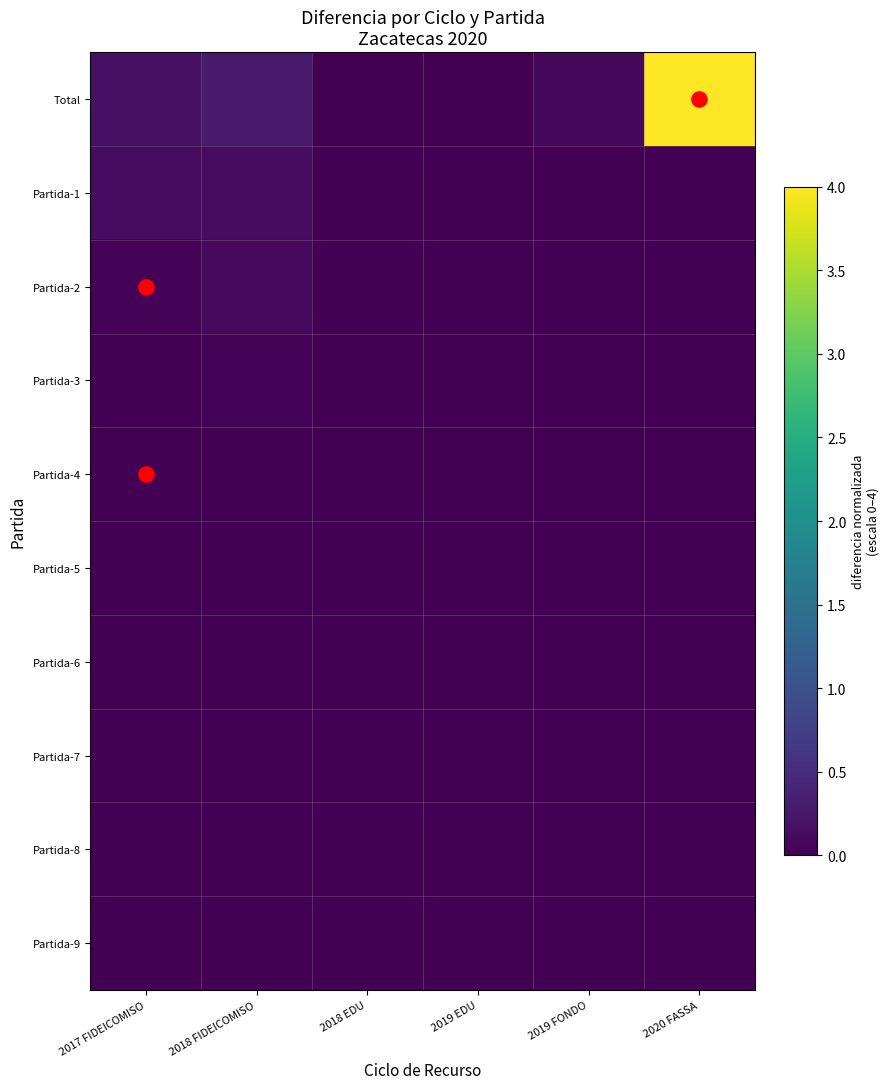

Reading right to left, extract all data points from this chart.

Total: 2020 FASSA=4.0	2019 FONDO=0.1	2019 EDU=0.0	2018 EDU=0.0	2018 FIDEICOMISO=0.3	2017 FIDEICOMISO=0.2
Partida-1: 2020 FASSA=0.0	2019 FONDO=0.0	2019 EDU=0.0	2018 EDU=0.0	2018 FIDEICOMISO=0.1	2017 FIDEICOMISO=0.1
Partida-2: 2020 FASSA=0.0	2019 FONDO=0.0	2019 EDU=0.0	2018 EDU=0.0	2018 FIDEICOMISO=0.1	2017 FIDEICOMISO=0.0
Partida-3: 2020 FASSA=0.0	2019 FONDO=0.0	2019 EDU=0.0	2018 EDU=0.0	2018 FIDEICOMISO=0.0	2017 FIDEICOMISO=0.0
Partida-4: 2020 FASSA=0.0	2019 FONDO=0.0	2019 EDU=0.0	2018 EDU=0.0	2018 FIDEICOMISO=0.0	2017 FIDEICOMISO=0.0
Partida-5: 2020 FASSA=0.0	2019 FONDO=0.0	2019 EDU=0.0	2018 EDU=0.0	2018 FIDEICOMISO=0.0	2017 FIDEICOMISO=0.0
Partida-6: 2020 FASSA=0.0	2019 FONDO=0.0	2019 EDU=0.0	2018 EDU=0.0	2018 FIDEICOMISO=0.0	2017 FIDEICOMISO=0.0
Partida-7: 2020 FASSA=0.0	2019 FONDO=0.0	2019 EDU=0.0	2018 EDU=0.0	2018 FIDEICOMISO=0.0	2017 FIDEICOMISO=0.0
Partida-8: 2020 FASSA=0.0	2019 FONDO=0.0	2019 EDU=0.0	2018 EDU=0.0	2018 FIDEICOMISO=0.0	2017 FIDEICOMISO=0.0
Partida-9: 2020 FASSA=0.0	2019 FONDO=0.0	2019 EDU=0.0	2018 EDU=0.0	2018 FIDEICOMISO=0.0	2017 FIDEICOMISO=0.0